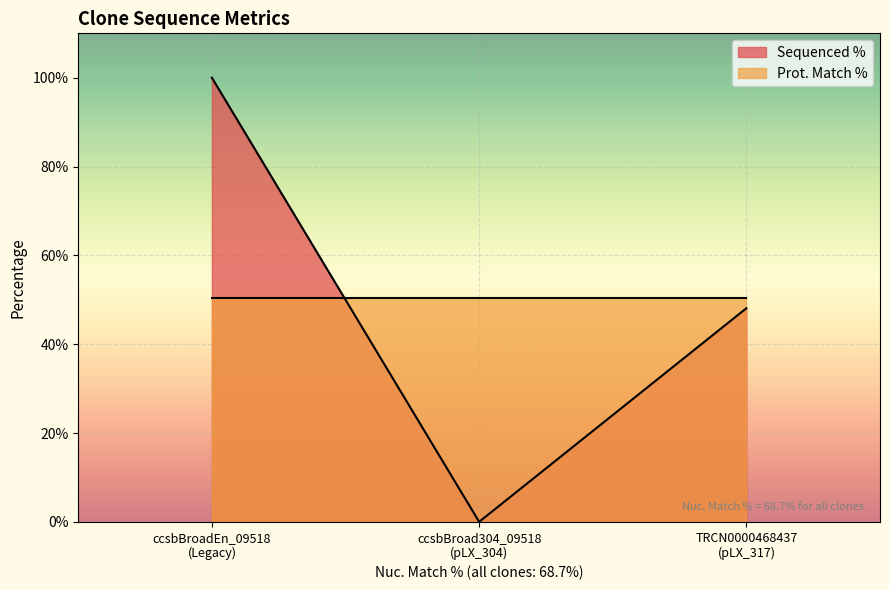

Which series has the widest spread of values?

Sequenced %